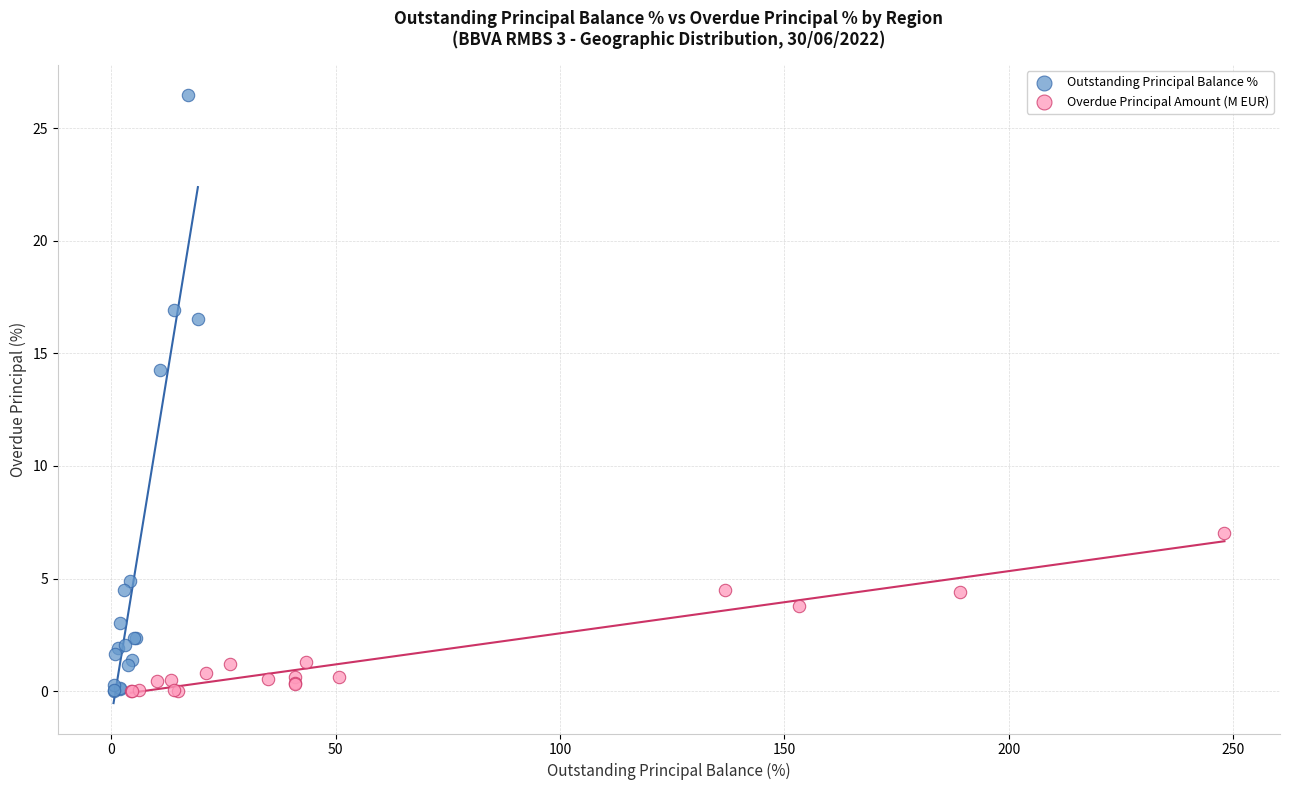

Which series contains the highest Y value?

Outstanding Principal Balance %